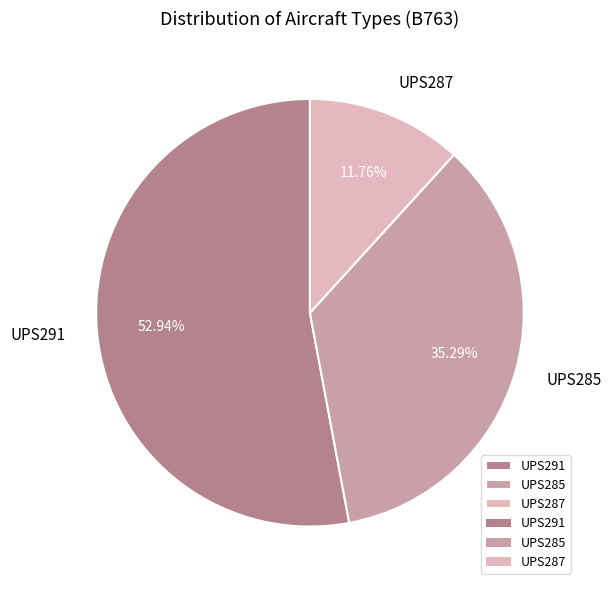

What percentage is NOT represented by UPS287?

88.2%